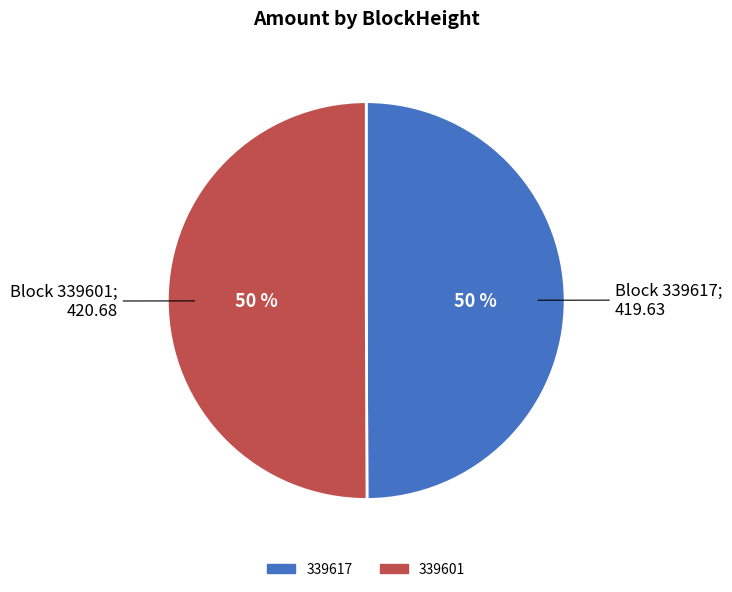

What is the ratio of the value at 339601 to the value at 339617?

1.0